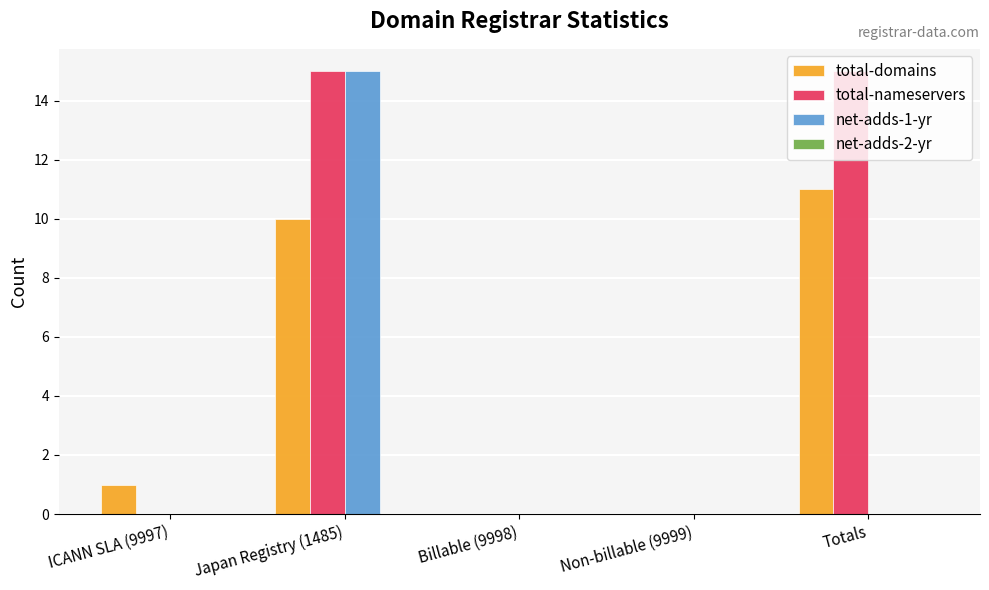

What is the highest value of the total-domains series?

11